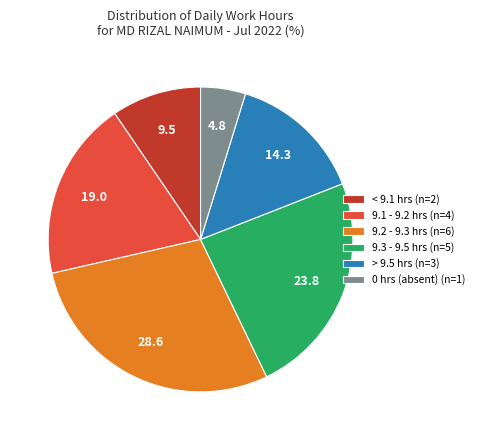

Which category has the biggest portion of the pie?

9.2 - 9.3 hrs (n=6)